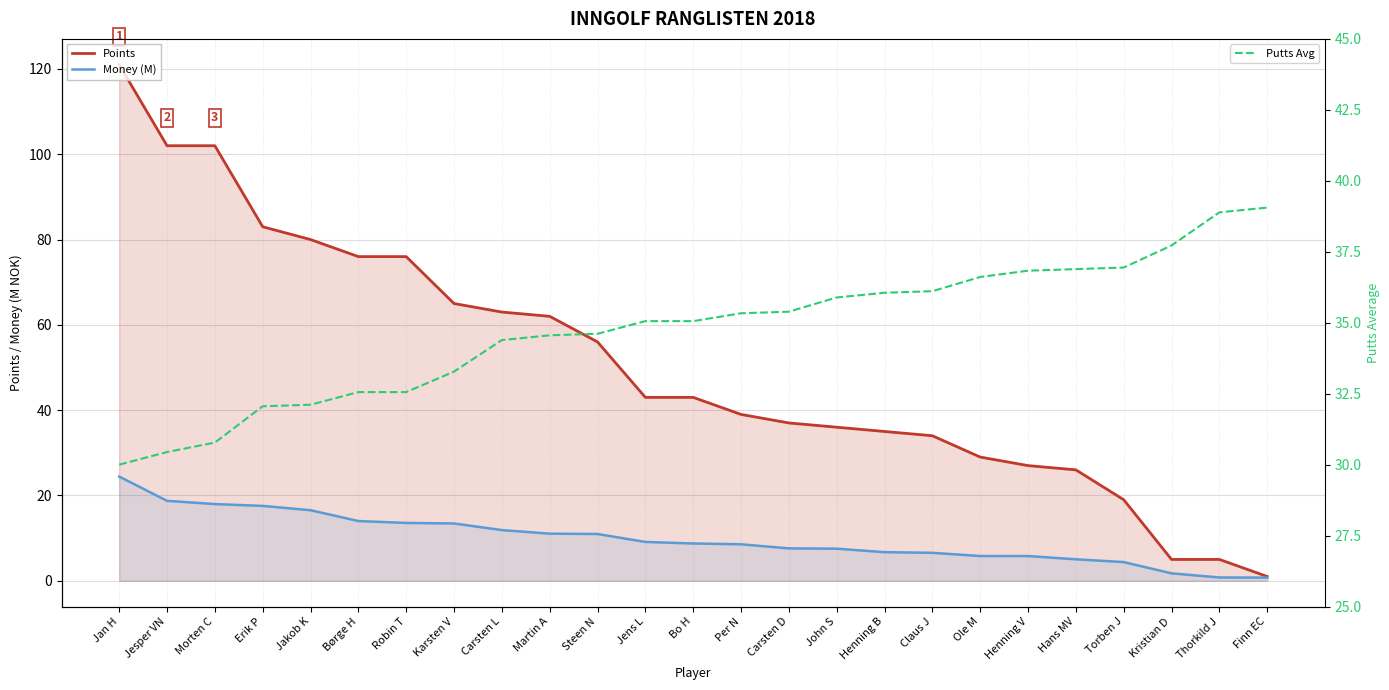

What is the sum of the Points values at Karsten V and Finn EC?

66.0